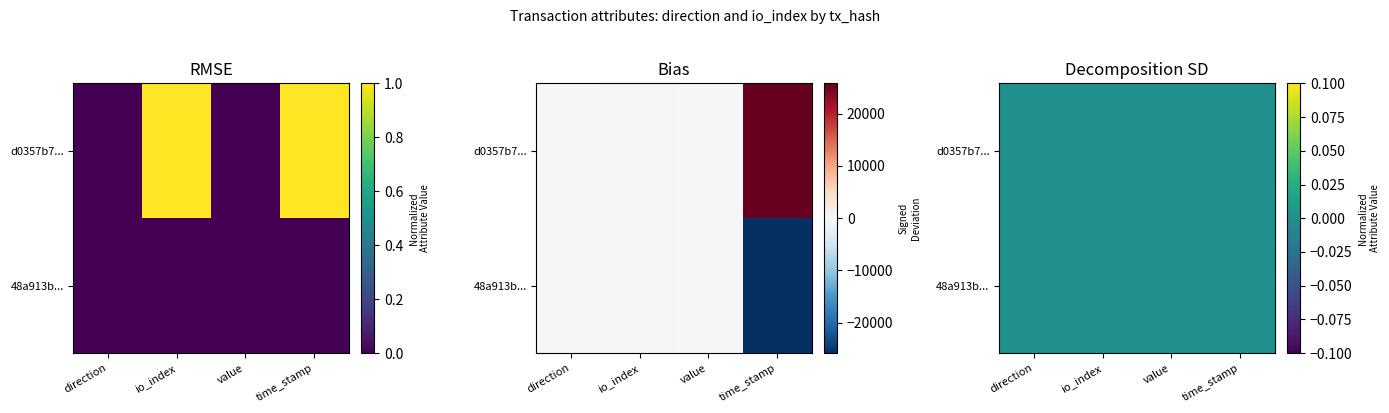

Which category has the lowest value in the 48a913bee456888425cce671f87708437d23e95 series?

time_stamp